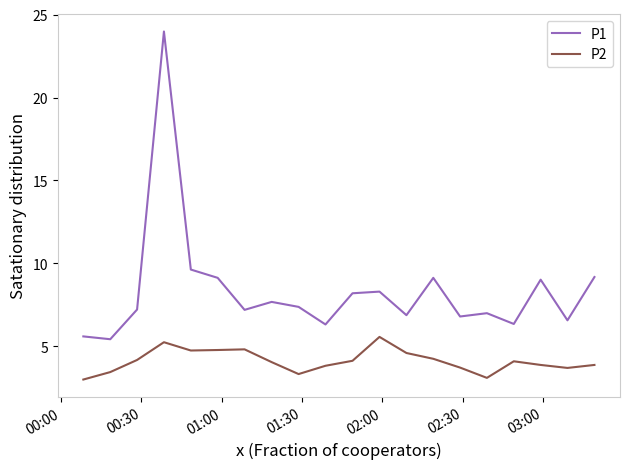

Which series has the widest spread of values?

P1